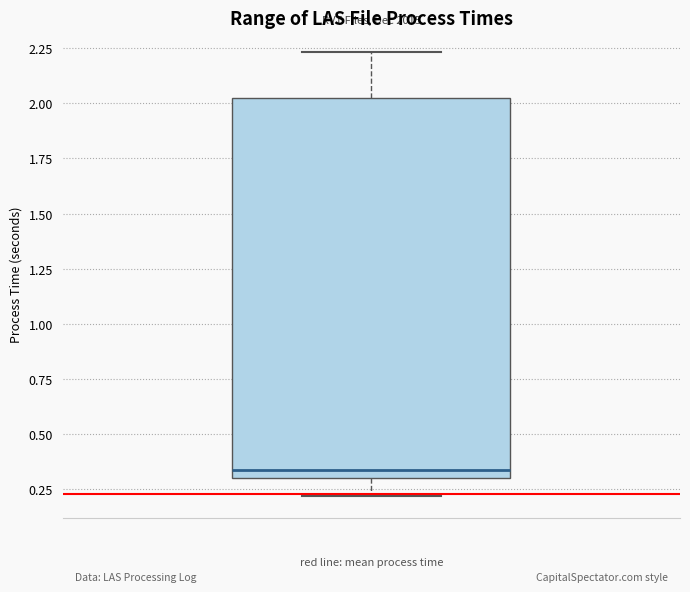

Read this box plot against the y-axis: the position of the median line, the range covered by the box, and the ends of both whiskers. The values are not printed on the chart, so give them approximately, as read against the axis.

median 0.35, box 0.30 to 2.00, whiskers 0.20 to 2.25